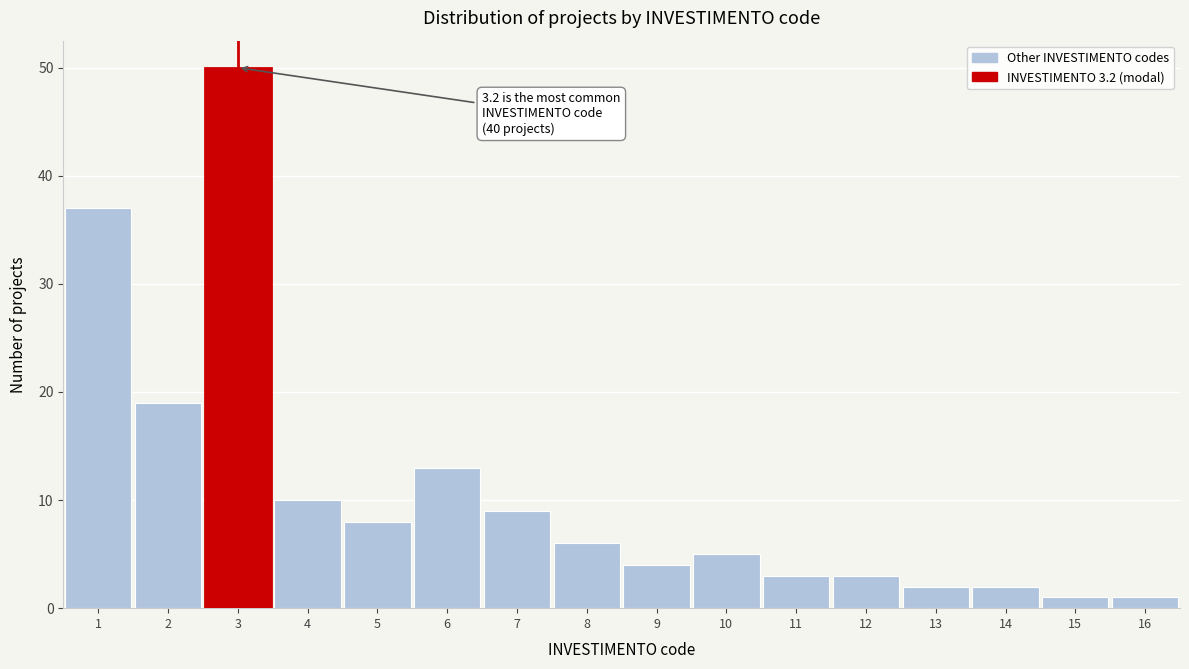

Over which range of the x-axis is the bar tallest?

2.5 to 3.5